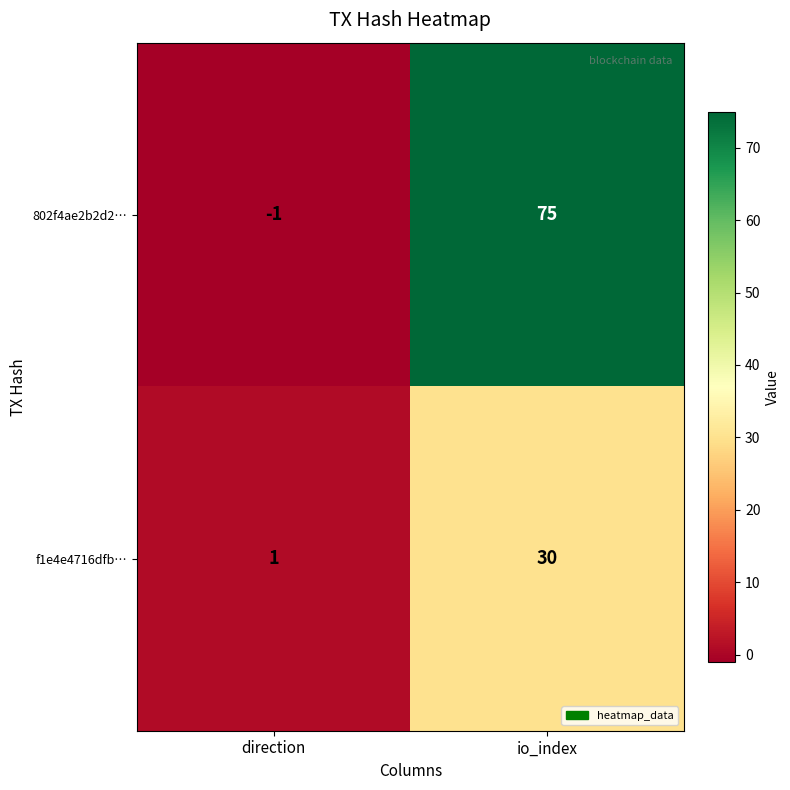

Is it true that f1e4e4716dfb… equals 2 at direction?

False